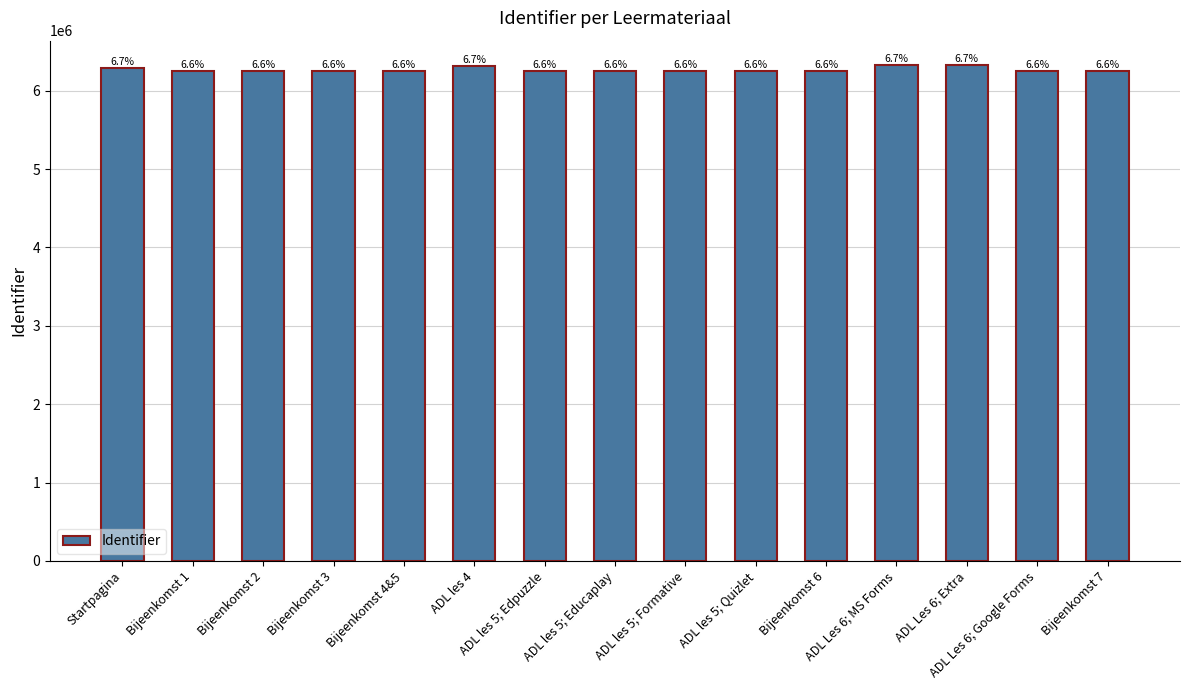

Are the bars horizontal?

No